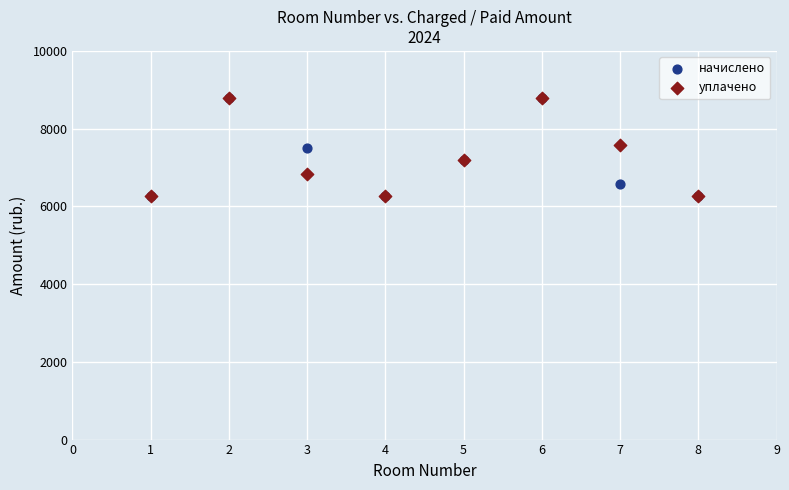

What are all the series names shown in the legend?

начислено, уплачено